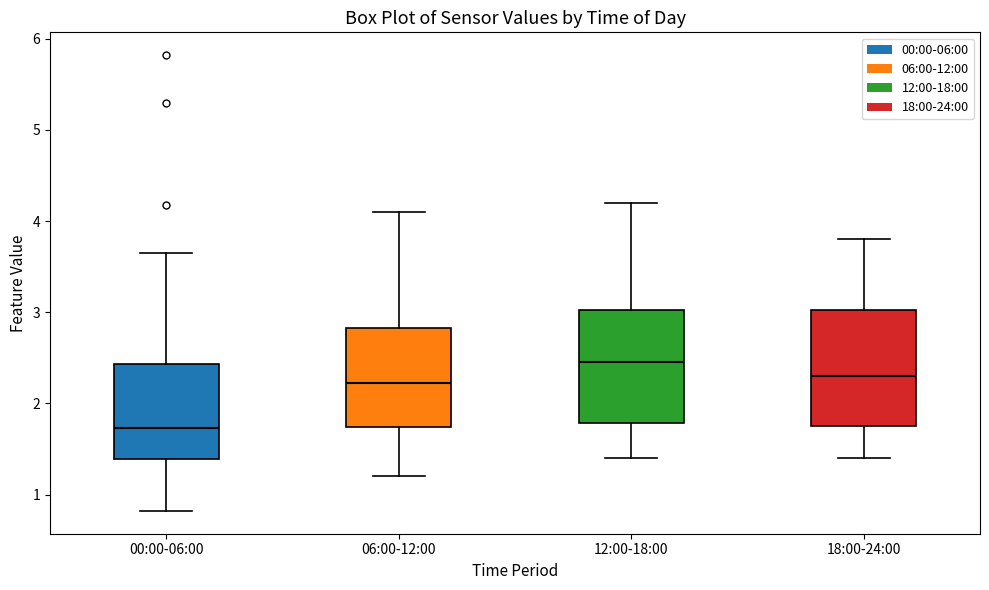

Reading left to right, transcribe this box plot: for each box, give where its median line is, the range the box spans, and where its two whiskers end, as read against the y-axis. The values are not printed on the chart, so give them approximately, as read against the axis.

00:00-06:00: median 1.7, box 1.4 to 2.4, whiskers 0.8 to 3.7
06:00-12:00: median 2.2, box 1.7 to 2.8, whiskers 1.2 to 4.1
12:00-18:00: median 2.5, box 1.8 to 3.0, whiskers 1.4 to 4.2
18:00-24:00: median 2.3, box 1.8 to 3.0, whiskers 1.4 to 3.8